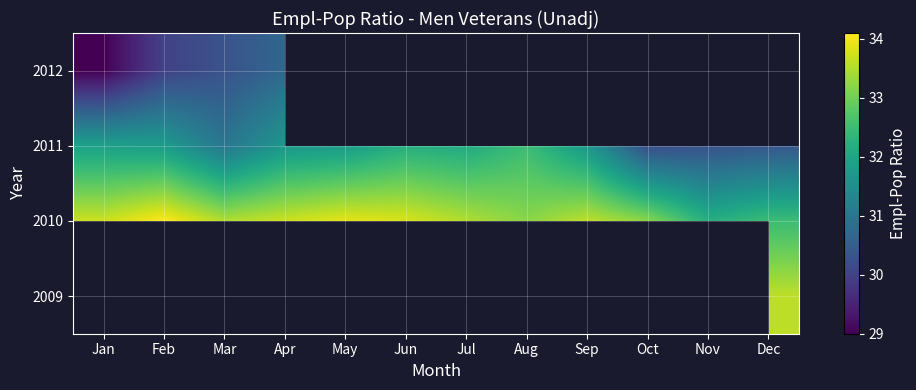

At which category does the chart reach its peak across all series?

Feb